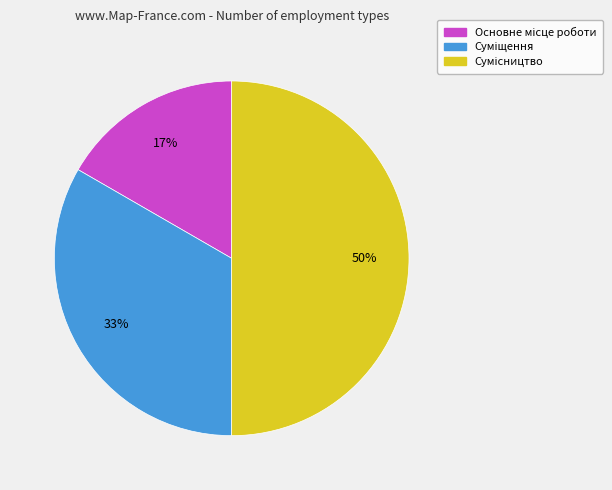

To the nearest percent, what is the average slice percentage?

33%